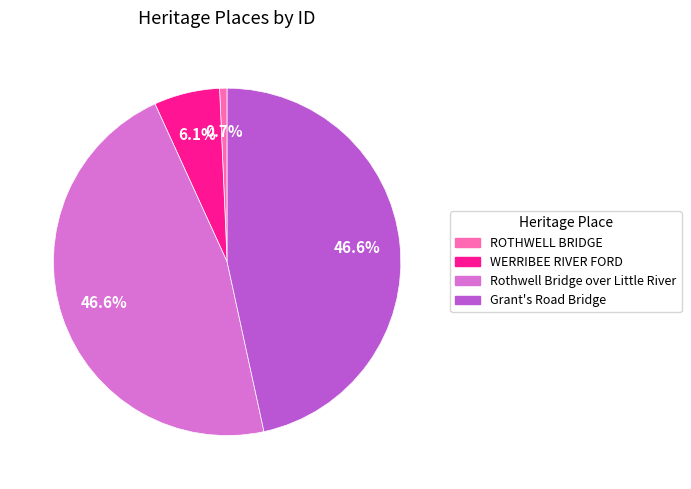

To the nearest percent, what is the average slice percentage?

25%